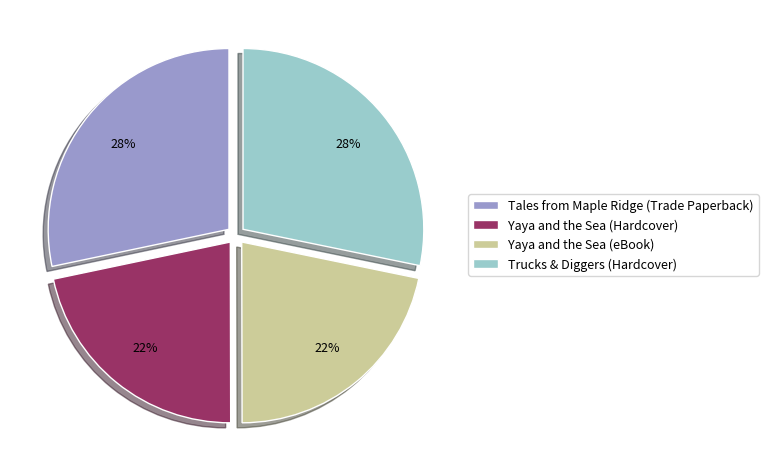

The Trucks & Diggers (Hardcover) slice represents 42% of the pie. True or false?

False